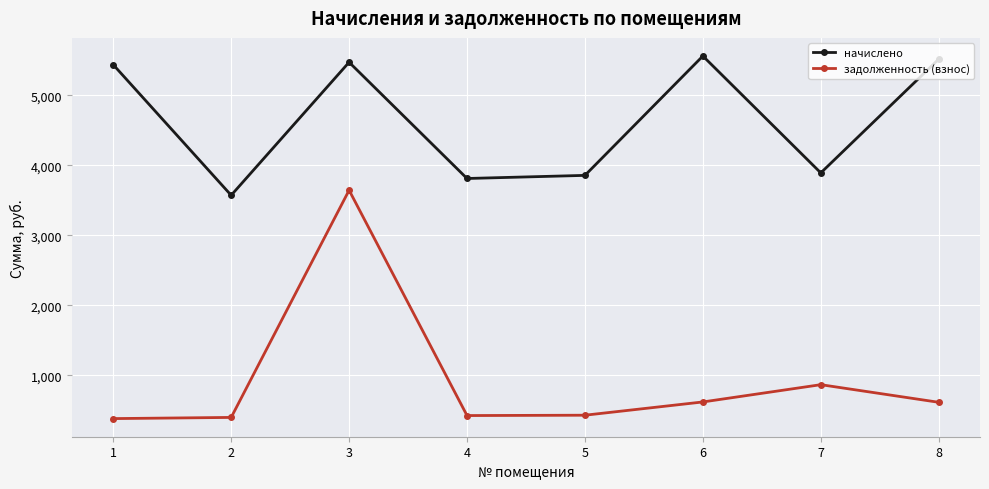

What is the minimum value shown in the chart?

380.0